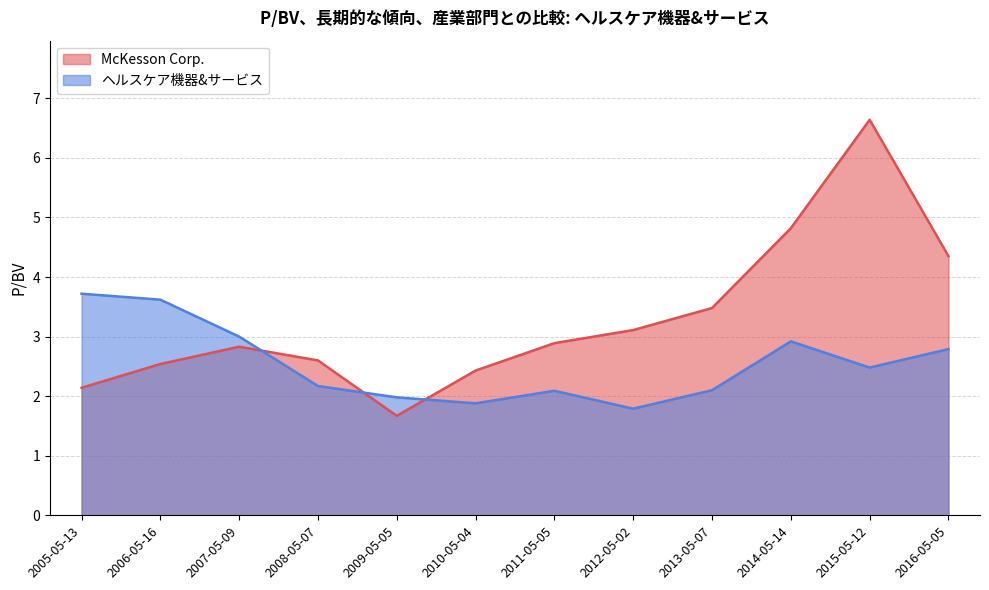

Is it true that McKesson Corp. equals 3.4 at 2010-05-04?

False